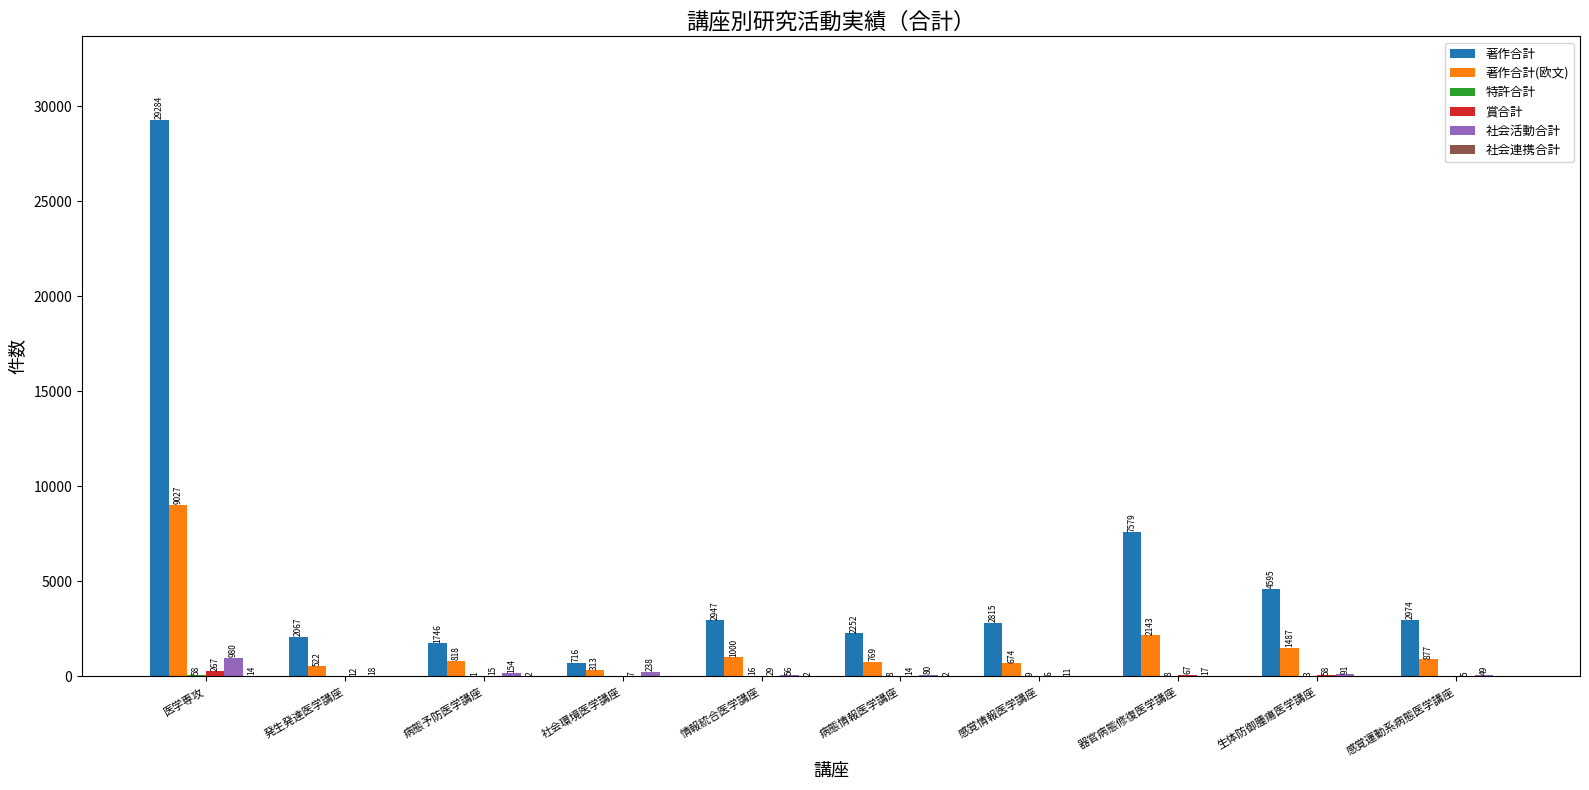

Which series has the largest total across all categories?

著作合計